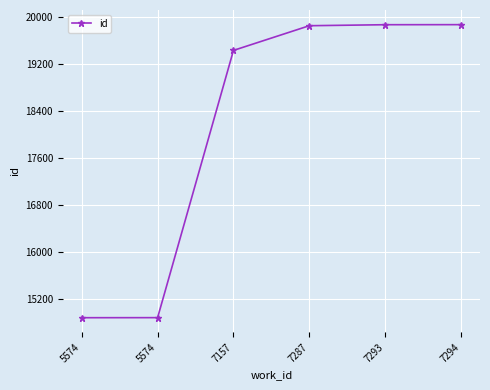

Is this an area chart (filled region under the line)?

No